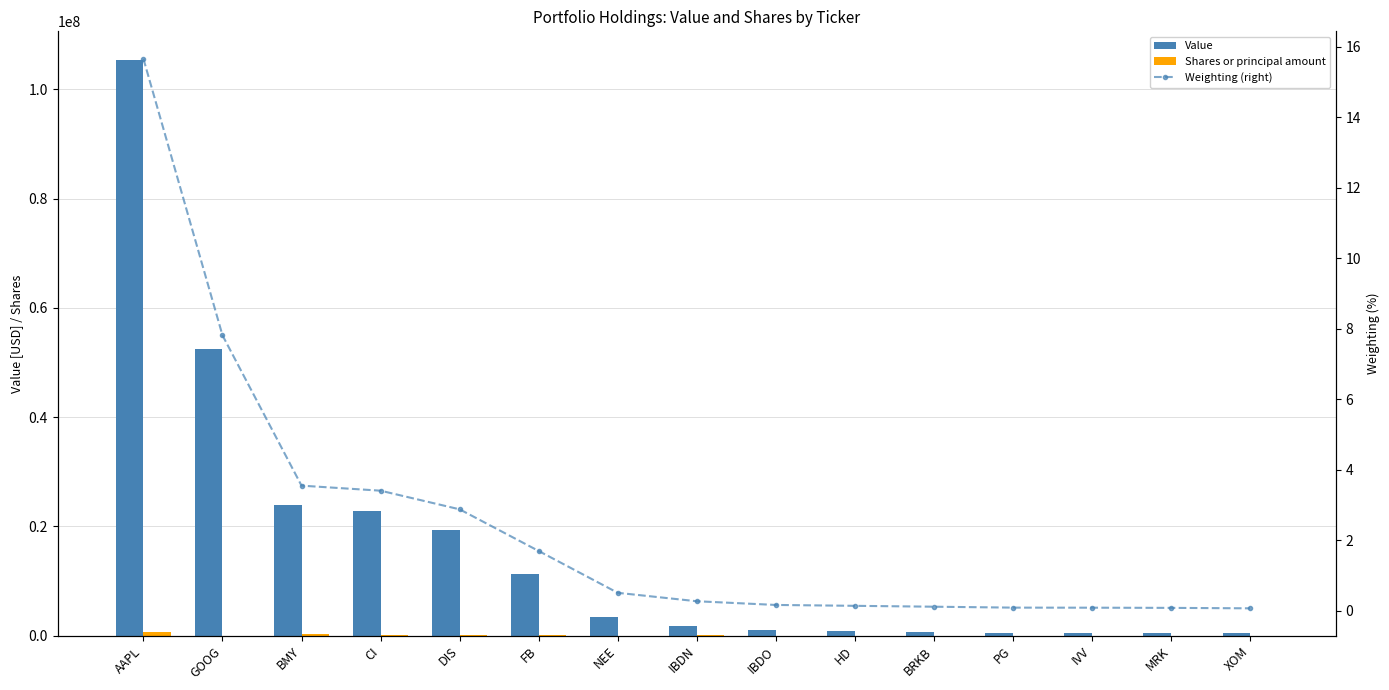

What is the difference between the second highest and second lowest values in the Shares or principal amount series?

307134.0